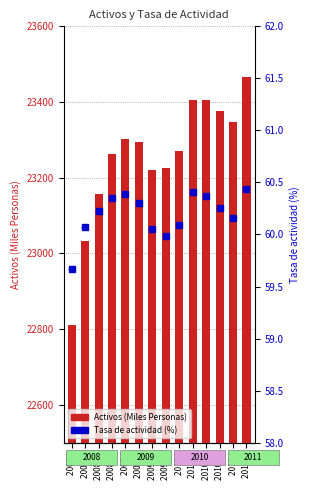

Rank the series at 2008 II from highest to lowest value.

Activos (Miles Personas), Tasa de actividad (%)